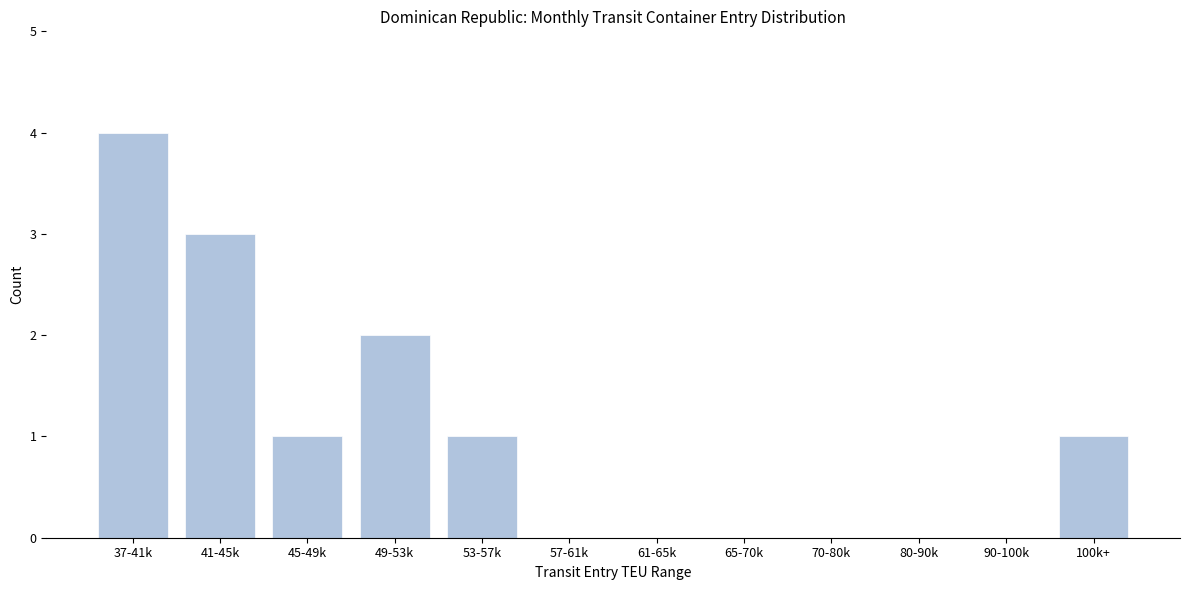

Reading left to right, what are all the values shown in this chart?

37-41k=4	41-45k=3	45-49k=1	49-53k=2	53-57k=1	57-61k=0	61-65k=0	65-70k=0	70-80k=0	80-90k=0	90-100k=0	100k+=1